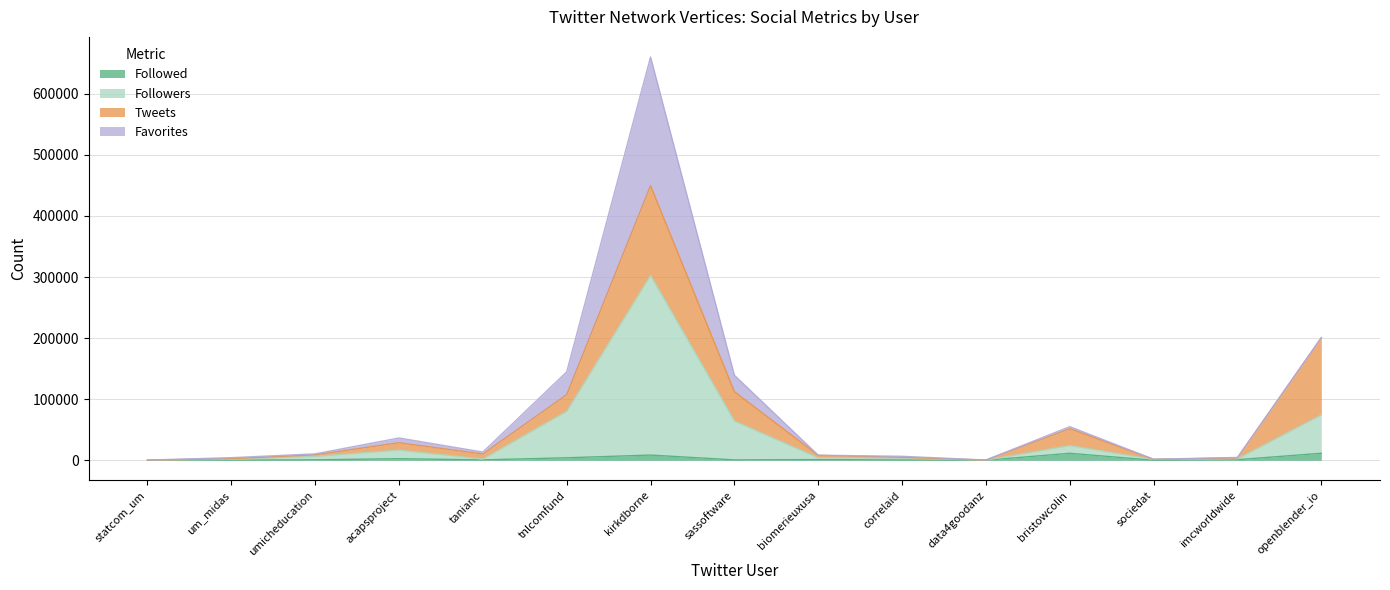

At which label does Followers first exceed 4087?

umicheducation